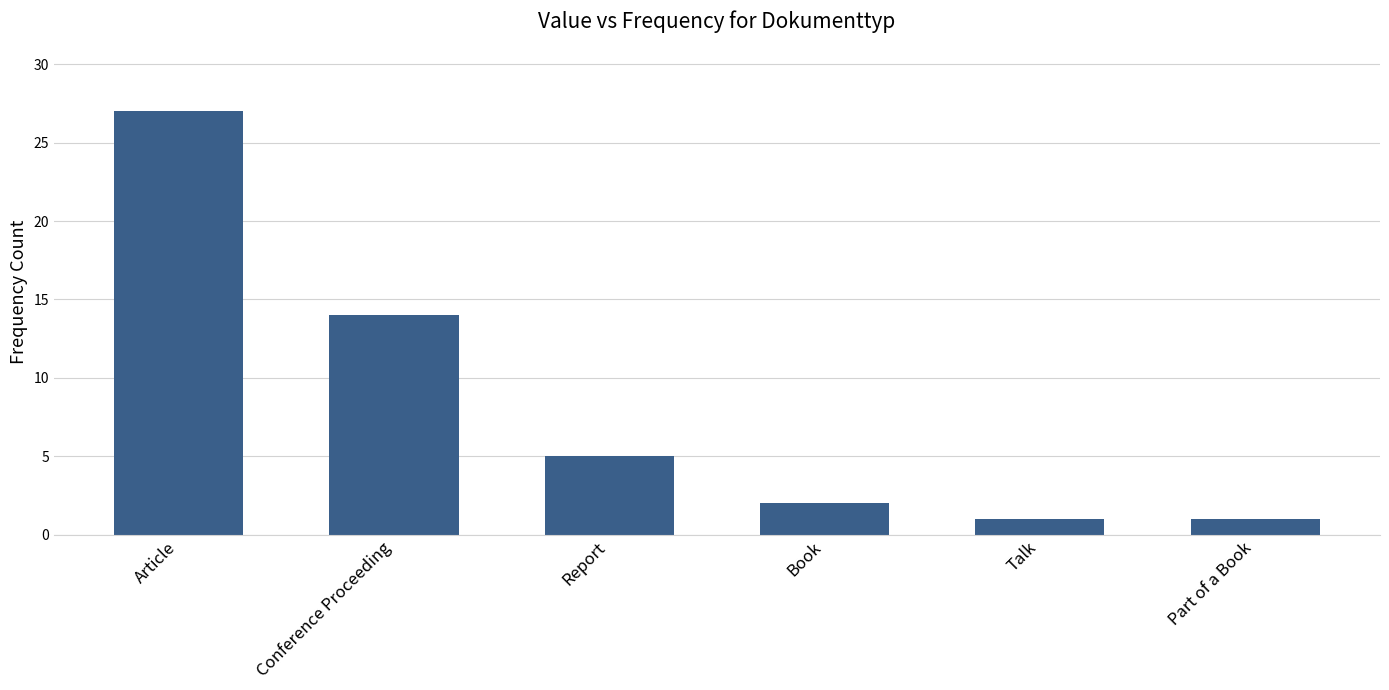

Approximately how many times larger is the value at Conference Proceeding compared to Part of a Book?

14.0